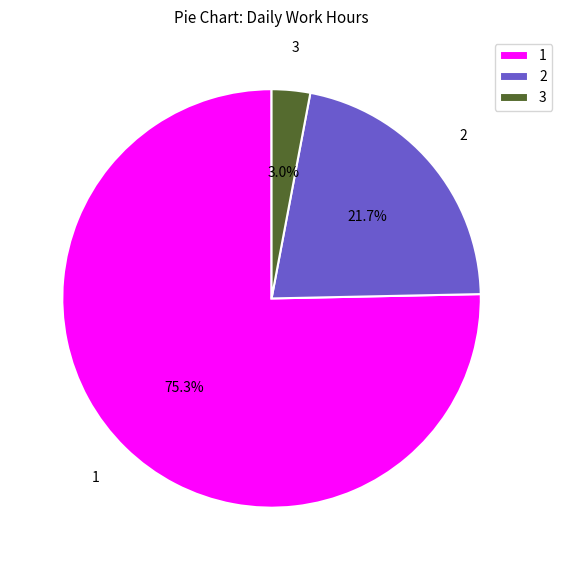

Approximately how many times larger is the value at 1 compared to 2?

3.5